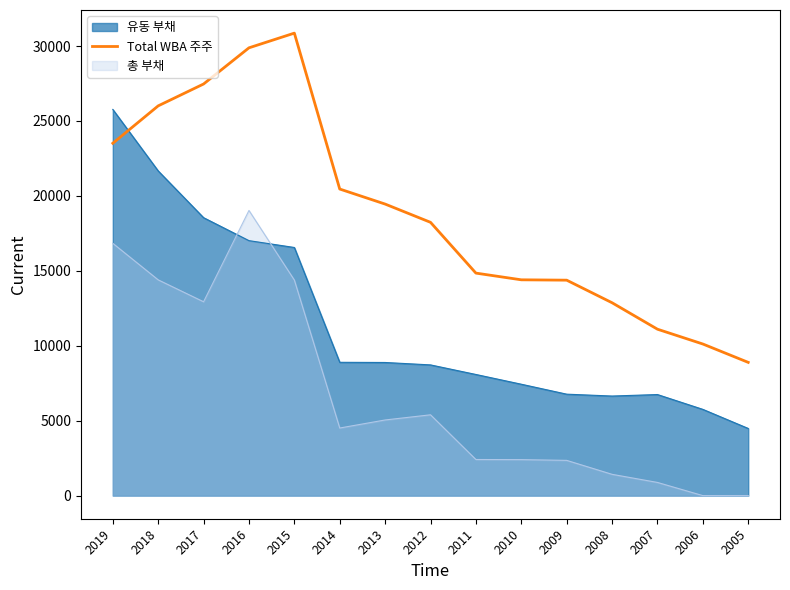

What is the greatest value displayed?

30861